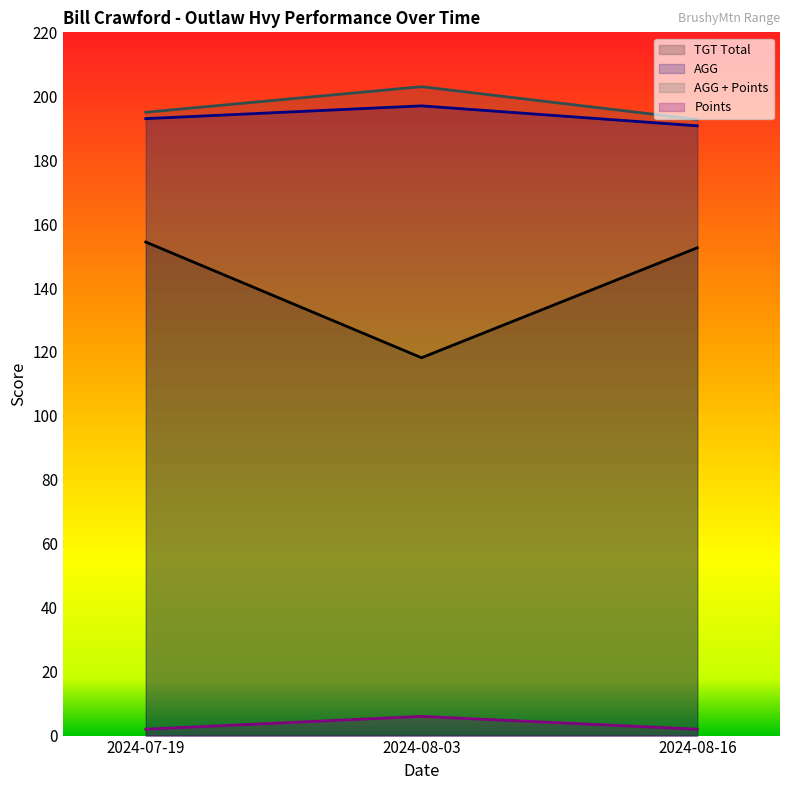

Does the chart have visible grid lines?

No